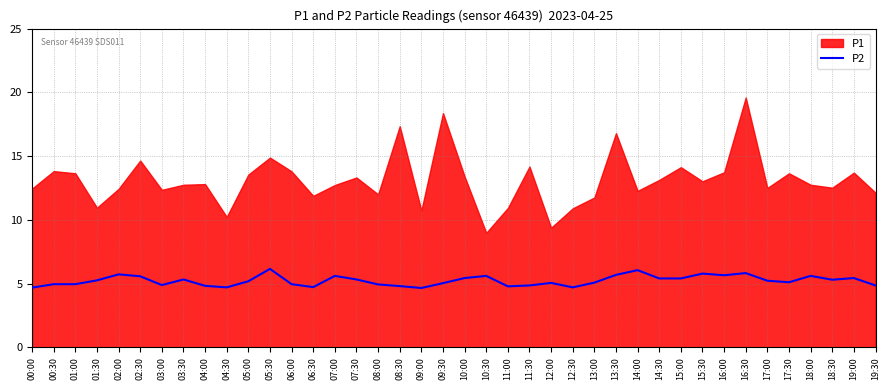

True or false: the data shows 9.6 at 15:30.

False